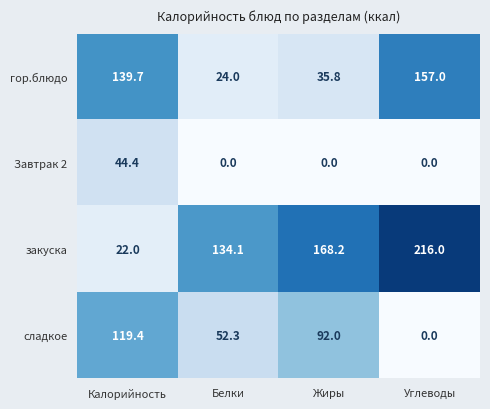

Reading left to right, list all the values displayed in this chart.

гор.блюдо: Калорийность=139.7	Белки=24.0	Жиры=35.8	Углеводы=157.0
Завтрак 2: Калорийность=44.4	Белки=0.0	Жиры=0.0	Углеводы=0.0
закуска: Калорийность=22.0	Белки=134.1	Жиры=168.2	Углеводы=216.0
сладкое: Калорийность=119.4	Белки=52.3	Жиры=92.0	Углеводы=0.0